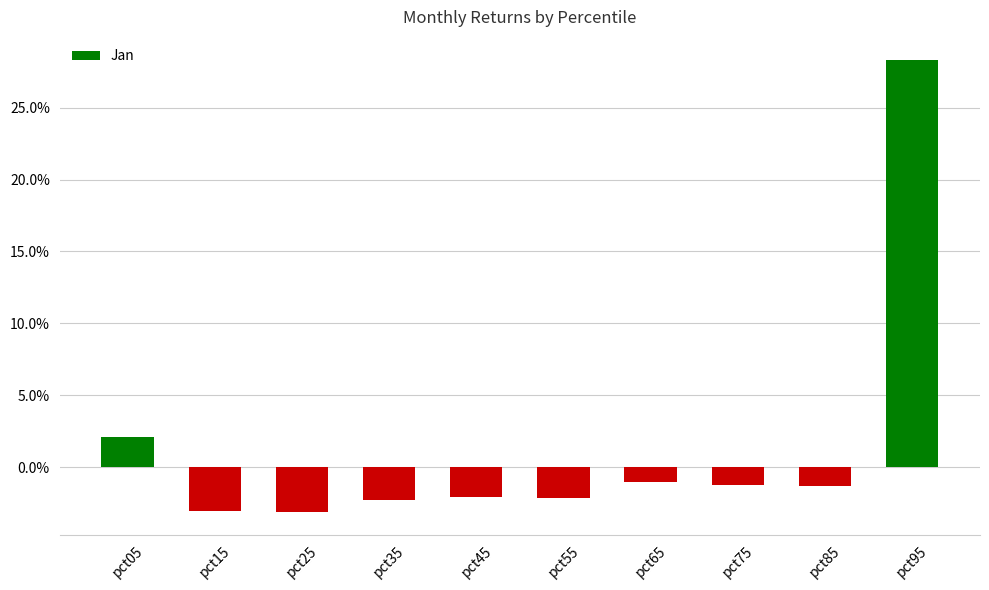

Does the chart contain any negative values?

Yes